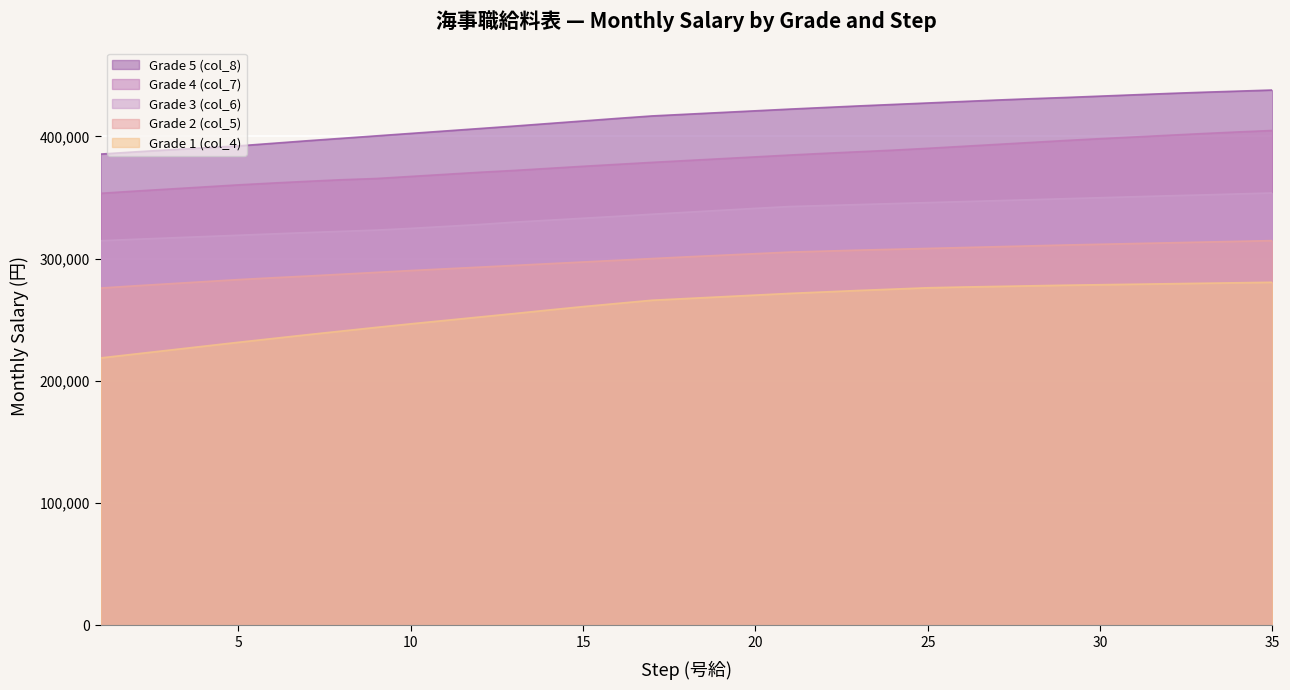

Reading left to right, extract all data points from this chart.

Grade 1 (col_4): 1=218800	2=222000	3=225200	4=228400	5=231600	6=234700	7=237800	8=240800	9=243800	10=246700	11=249500	12=252300	13=255100	14=258000	15=260800	16=263400	17=266000	18=267400	19=268800	20=270200	21=271600	22=272800	23=274000	24=275100	25=276200	26=276800	27=277300	28=277800	29=278300	30=278700	31=279100	32=279500	33=279900	34=280300	35=280700
Grade 2 (col_5): 1=276000	2=277800	3=279500	4=281200	5=282900	6=284400	7=285800	8=287300	9=288800	10=290300	11=291700	12=293100	13=294500	14=295900	15=297300	16=298700	17=300100	18=301500	19=302800	20=304100	21=305400	22=306200	23=307000	24=307700	25=308400	26=309100	27=309800	28=310500	29=311200	30=311800	31=312400	32=313000	33=313600	34=314200	35=314800
Grade 3 (col_6): 1=314700	2=315900	3=317000	4=318100	5=319200	6=320300	7=321400	8=322400	9=323400	10=324800	11=326400	12=328000	13=329900	14=331500	15=333100	16=334700	17=336400	18=338000	19=339600	20=341200	21=342700	22=343500	23=344300	24=345100	25=345900	26=346700	27=347500	28=348300	29=349100	30=349900	31=350700	32=351500	33=352200	34=353000	35=353800
Grade 4 (col_7): 1=353500	2=355300	3=357000	4=358700	5=360400	6=361900	7=363300	8=364600	9=365600	10=367300	11=369000	12=370700	13=372200	14=373900	15=375600	16=377200	17=378800	18=380300	19=381800	20=383300	21=384800	22=386200	23=387500	24=388800	25=390300	26=391900	27=393500	28=395100	29=396700	30=398200	31=399600	32=401000	33=402400	34=403700	35=404900
Grade 5 (col_8): 1=385600	2=387400	3=389100	4=390700	5=392300	6=394400	7=396500	8=398500	9=400500	10=402500	11=404500	12=406500	13=408500	14=410600	15=412700	16=414800	17=416800	18=418200	19=419600	20=421000	21=422400	22=423700	23=425000	24=426200	25=427400	26=428600	27=429800	28=430900	29=431900	30=433000	31=434100	32=435200	33=436200	34=437100	35=438000